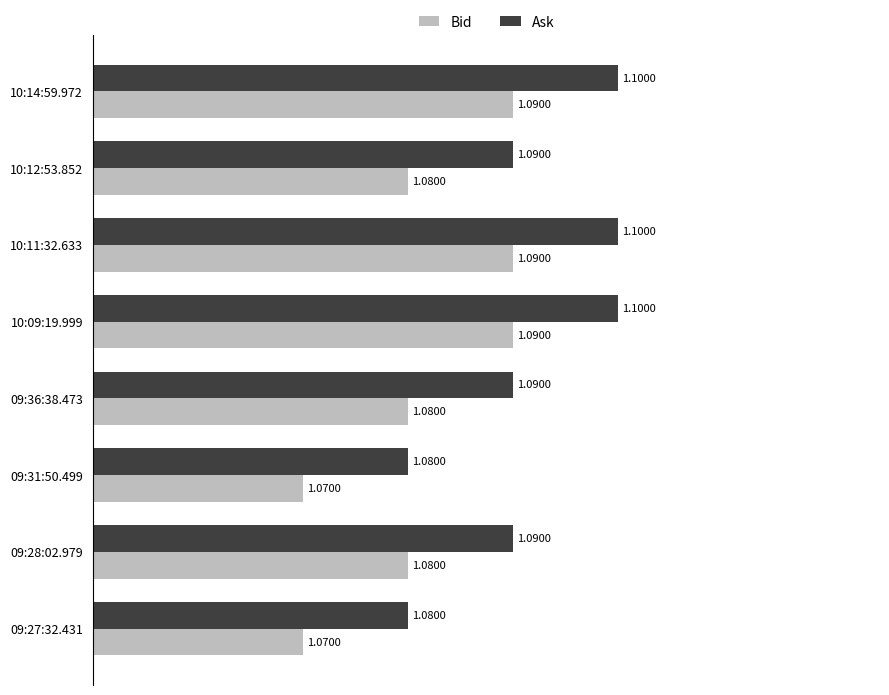

How many categories are shown in the chart?

8